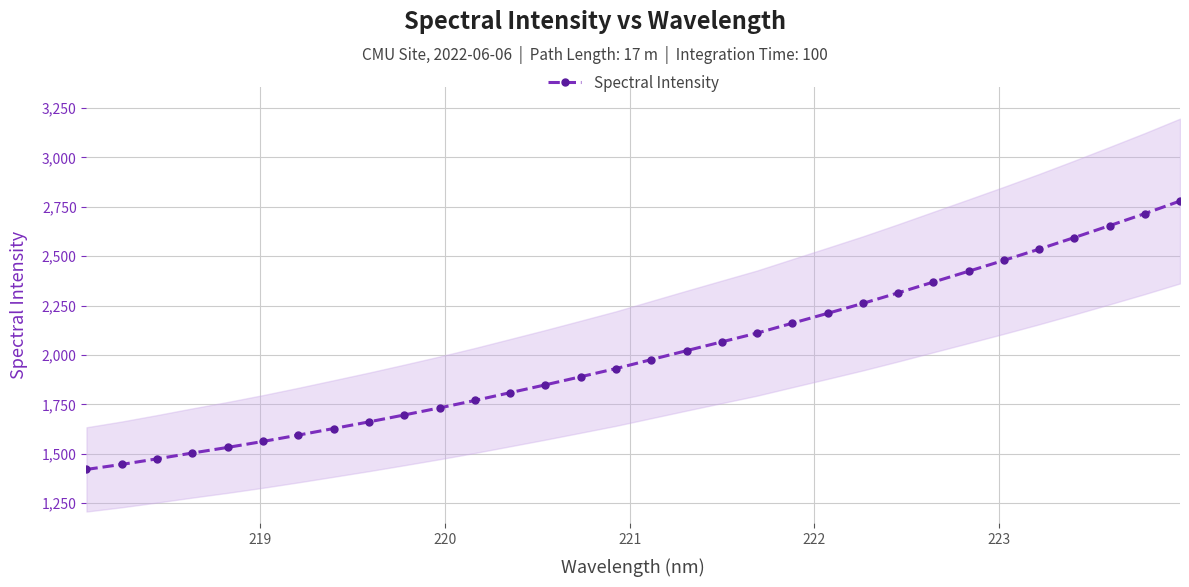

What is the minimum value for Spectral Intensity?

1421.1